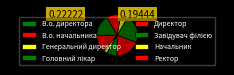

Does any single category account for the majority?

No